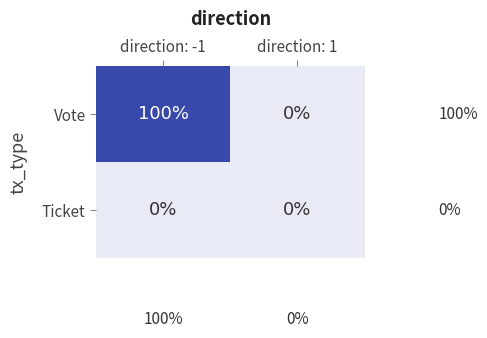

Between direction: -1 and direction: 1, which series saw the biggest shift?

Vote